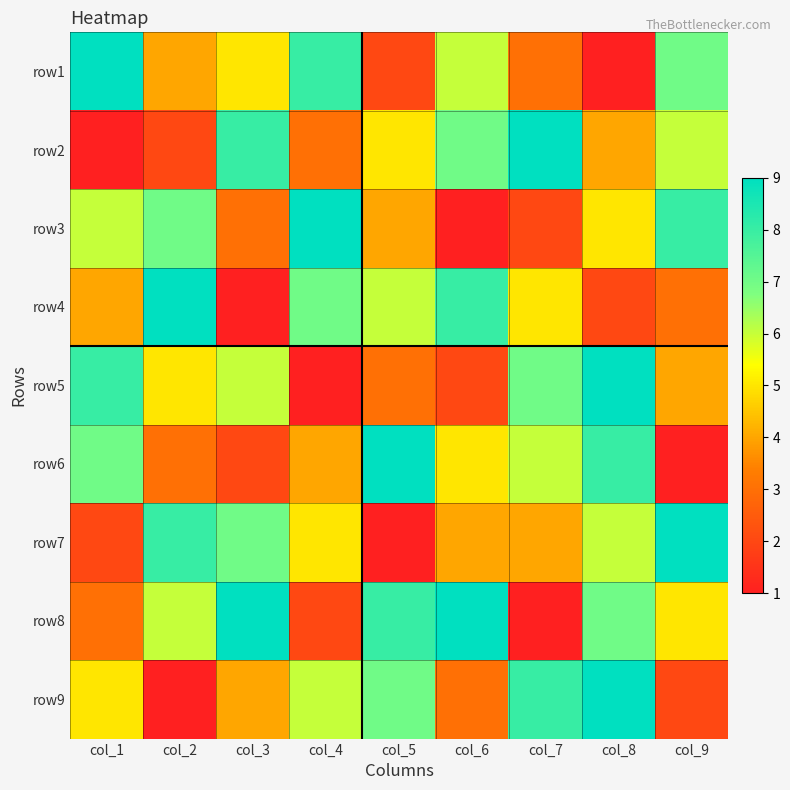

What is the maximum value shown in the chart?

9